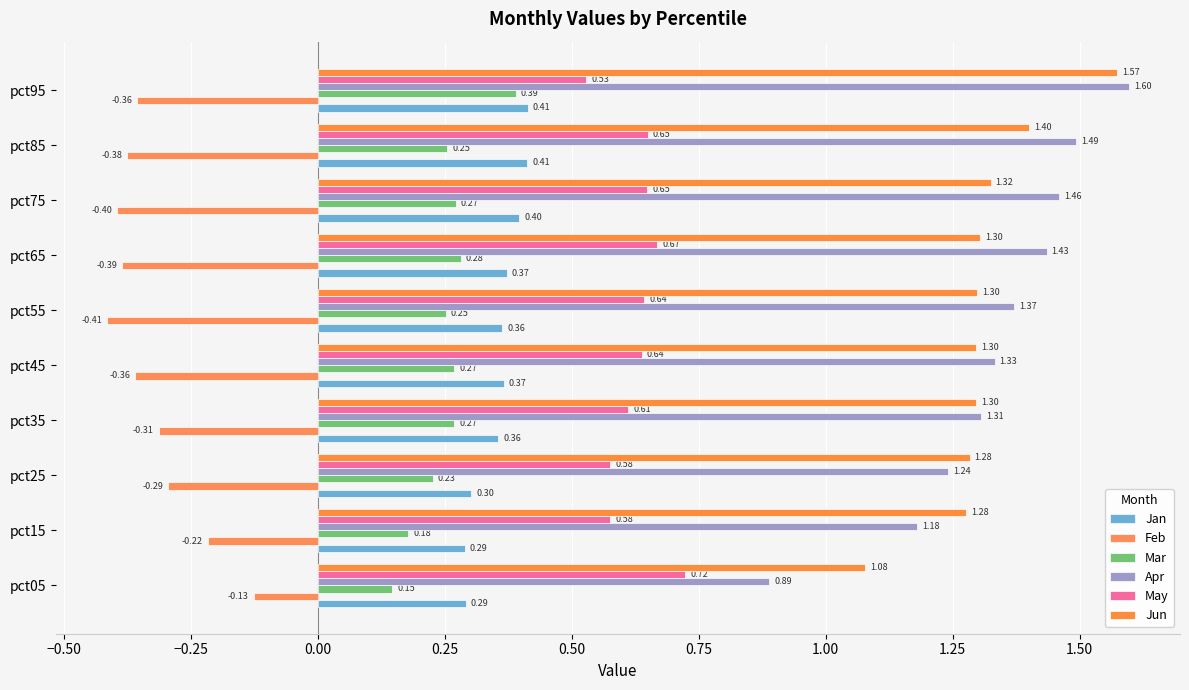

List the series in order of their peak value, lowest first.

Feb, Mar, Jan, May, Jun, Apr